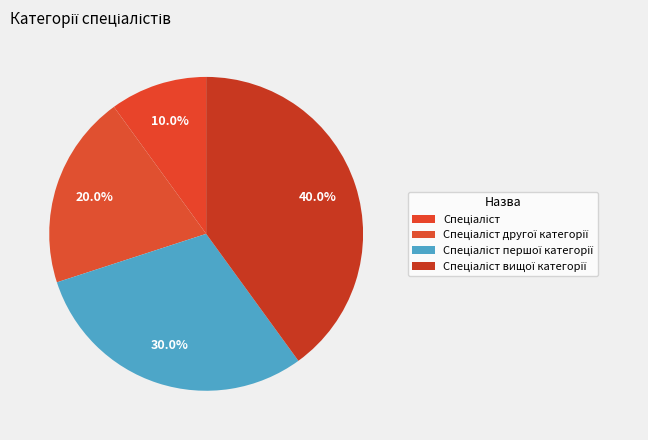

Is there any slice that represents more than half of the pie?

No